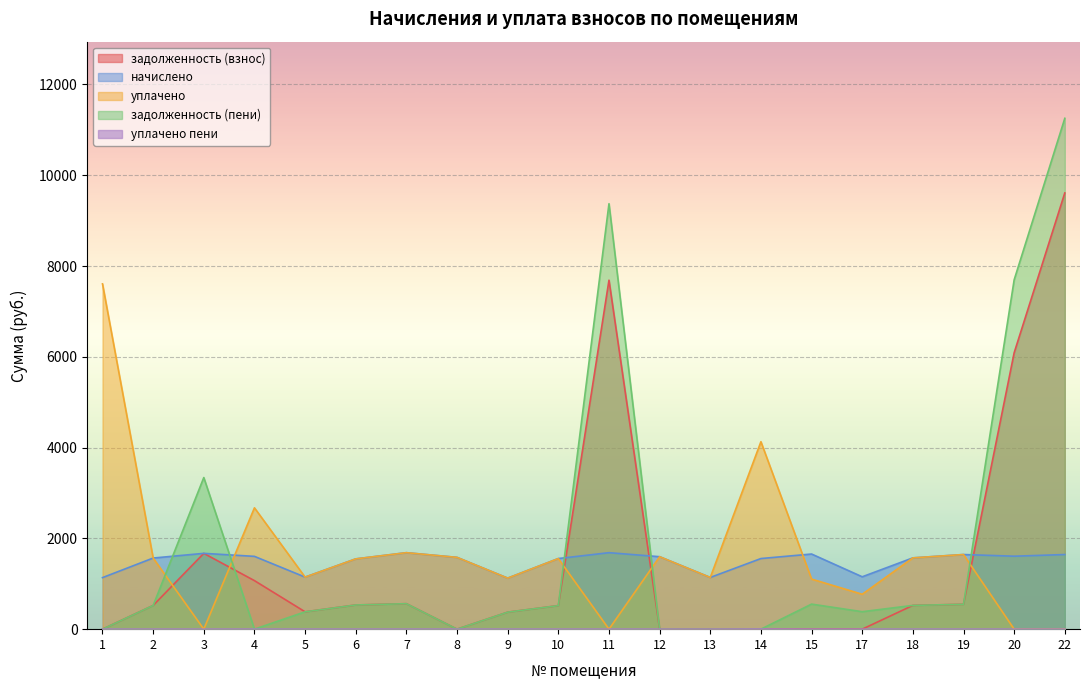

What is the value of the начислено point at the 15th from the left?

1655.5